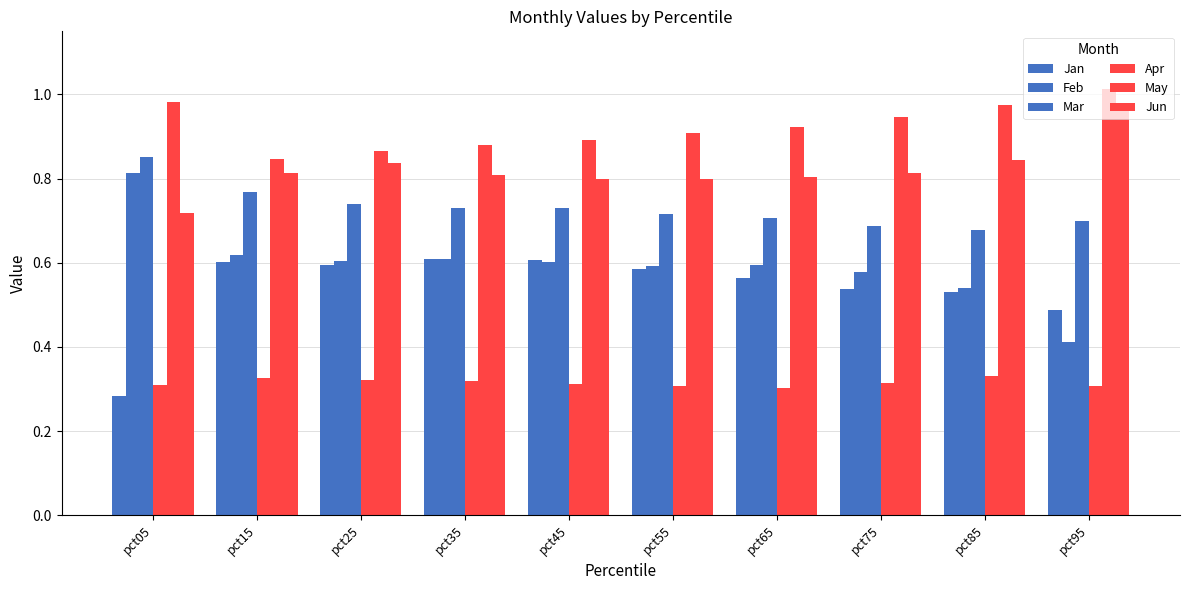

Which series has the largest total across all categories?

May